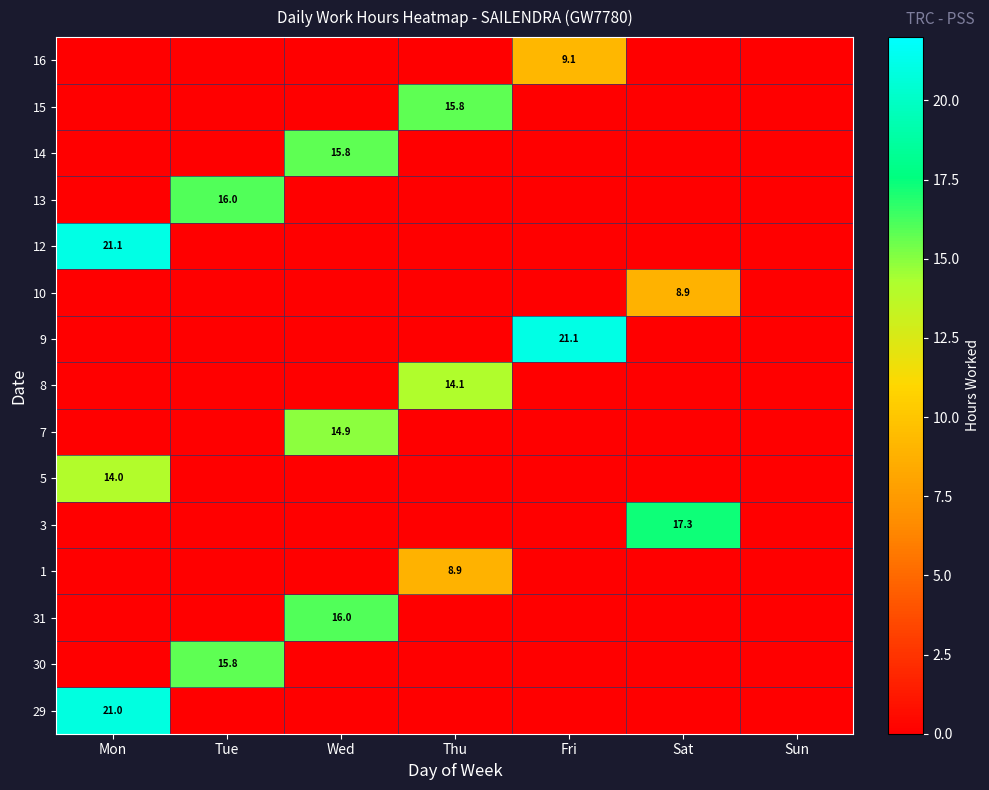

How many values in 12 are above zero?

1